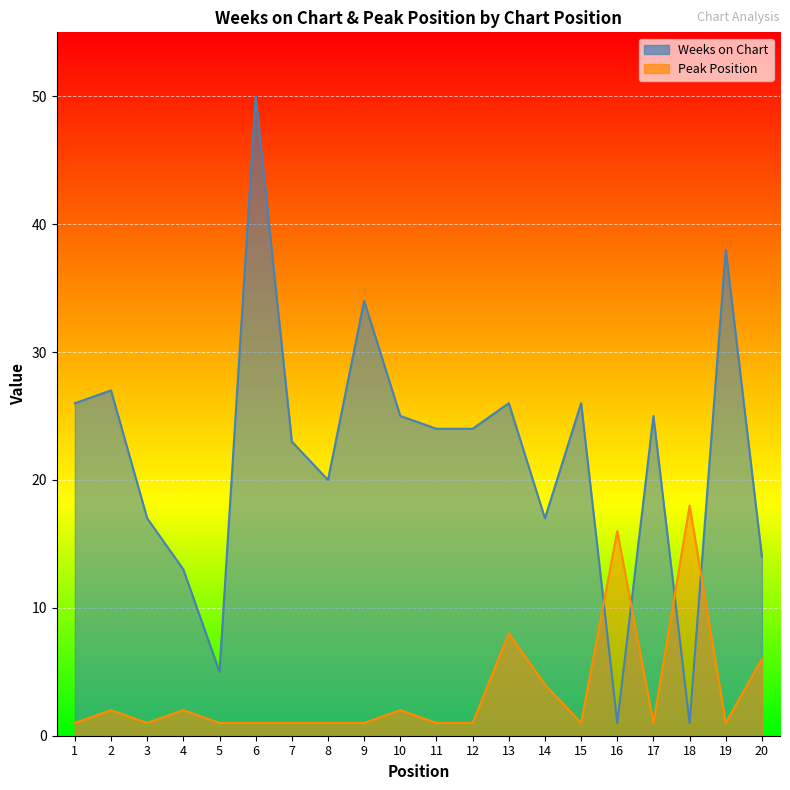

What is the value of the Weeks on Chart point at the 4th from the left?

13